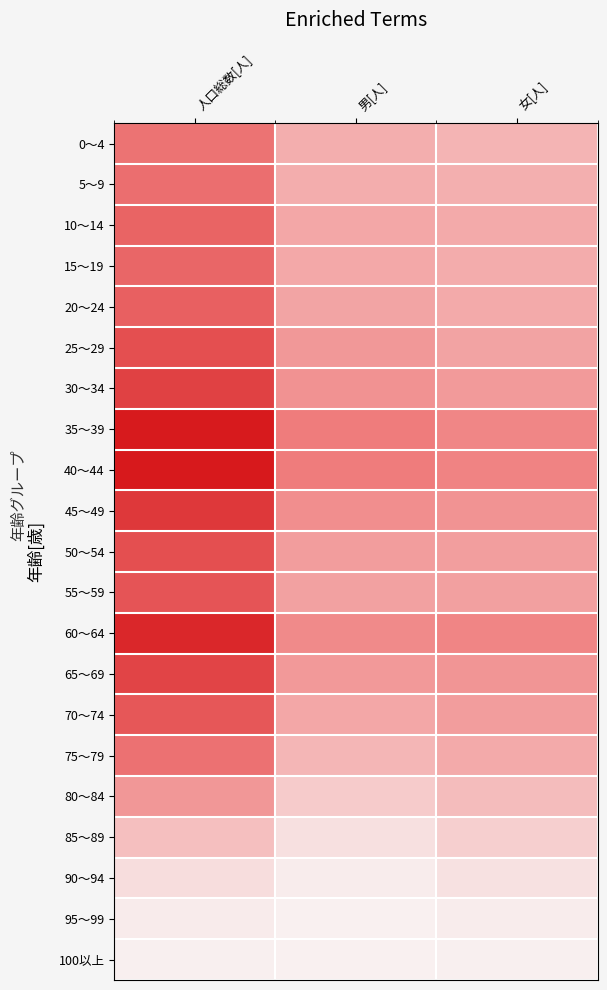

At which category is the sum across all series the highest?

人口総数[人]